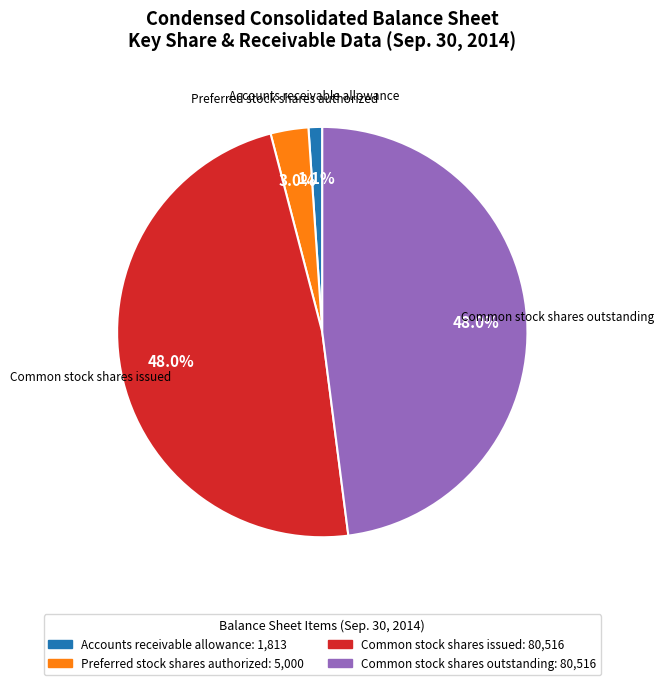

How many segments does this pie chart have?

4